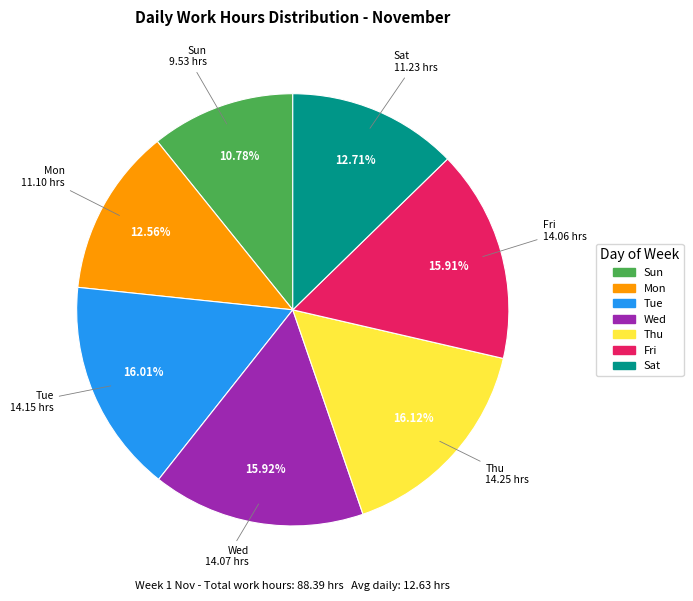

What percentage is the Tue slice, to the nearest percent?

16%